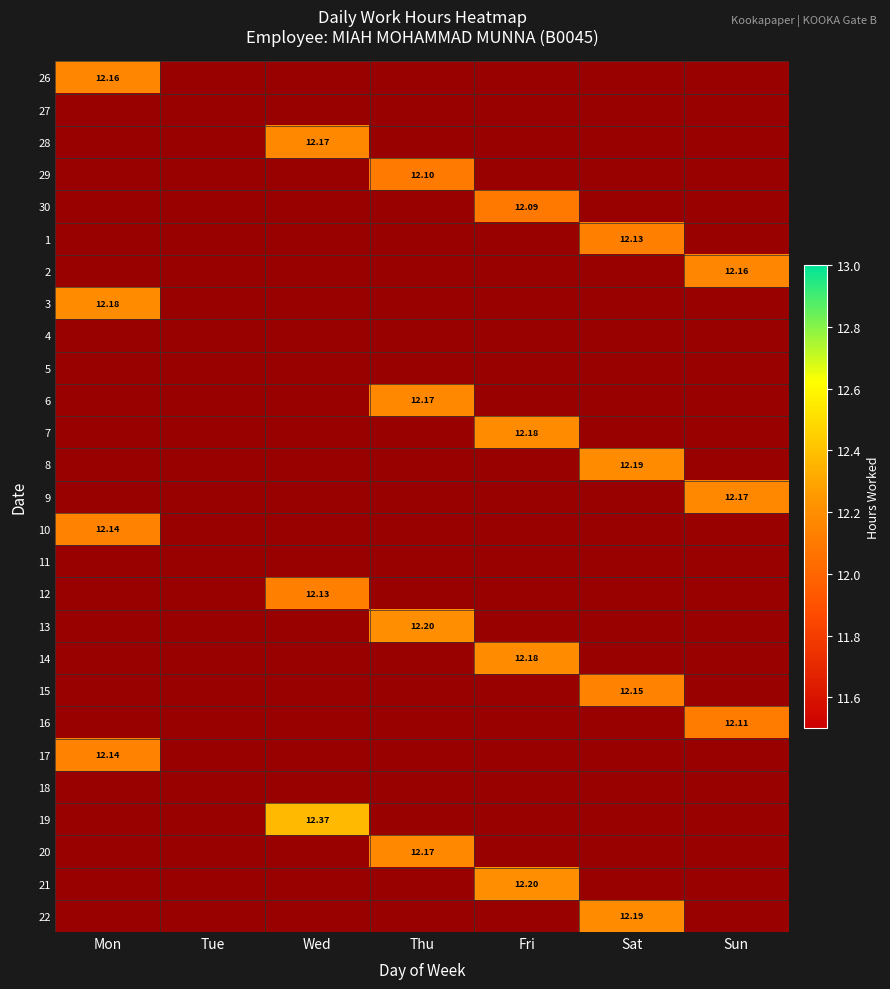

Between Sun and Mon, which is larger?

Mon